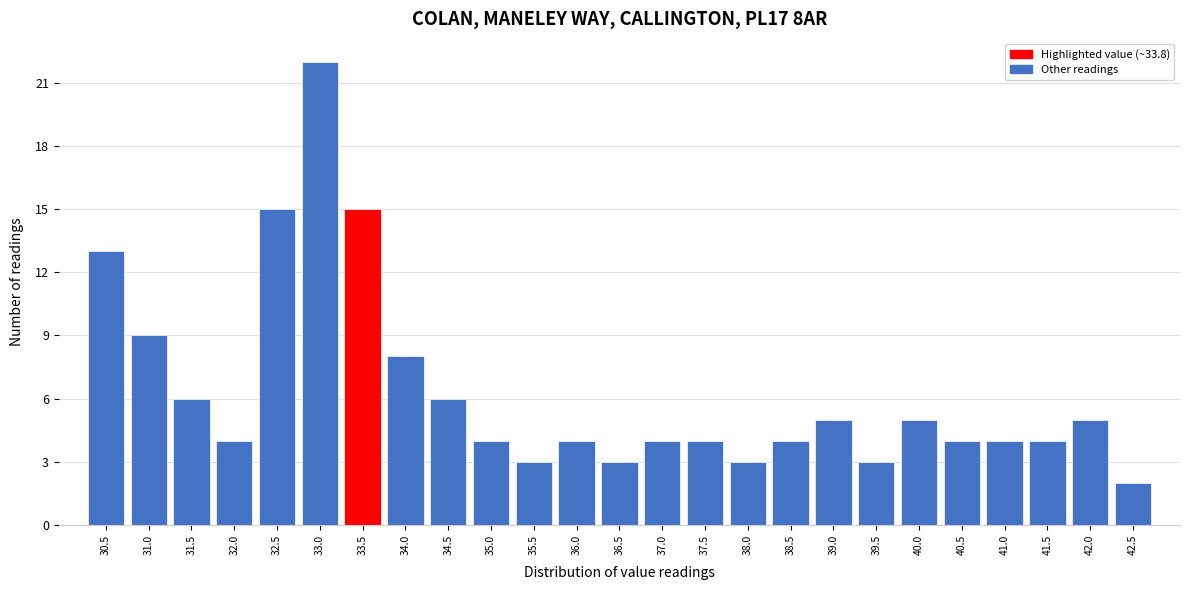

Reading left to right, extract all data points from this chart.

30.5=13	31.0=9	31.5=6	32.0=4	32.5=15	33.0=22	33.5=15	34.0=8	34.5=6	35.0=4	35.5=3	36.0=4	36.5=3	37.0=4	37.5=4	38.0=3	38.5=4	39.0=5	39.5=3	40.0=5	40.5=4	41.0=4	41.5=4	42.0=5	42.5=2